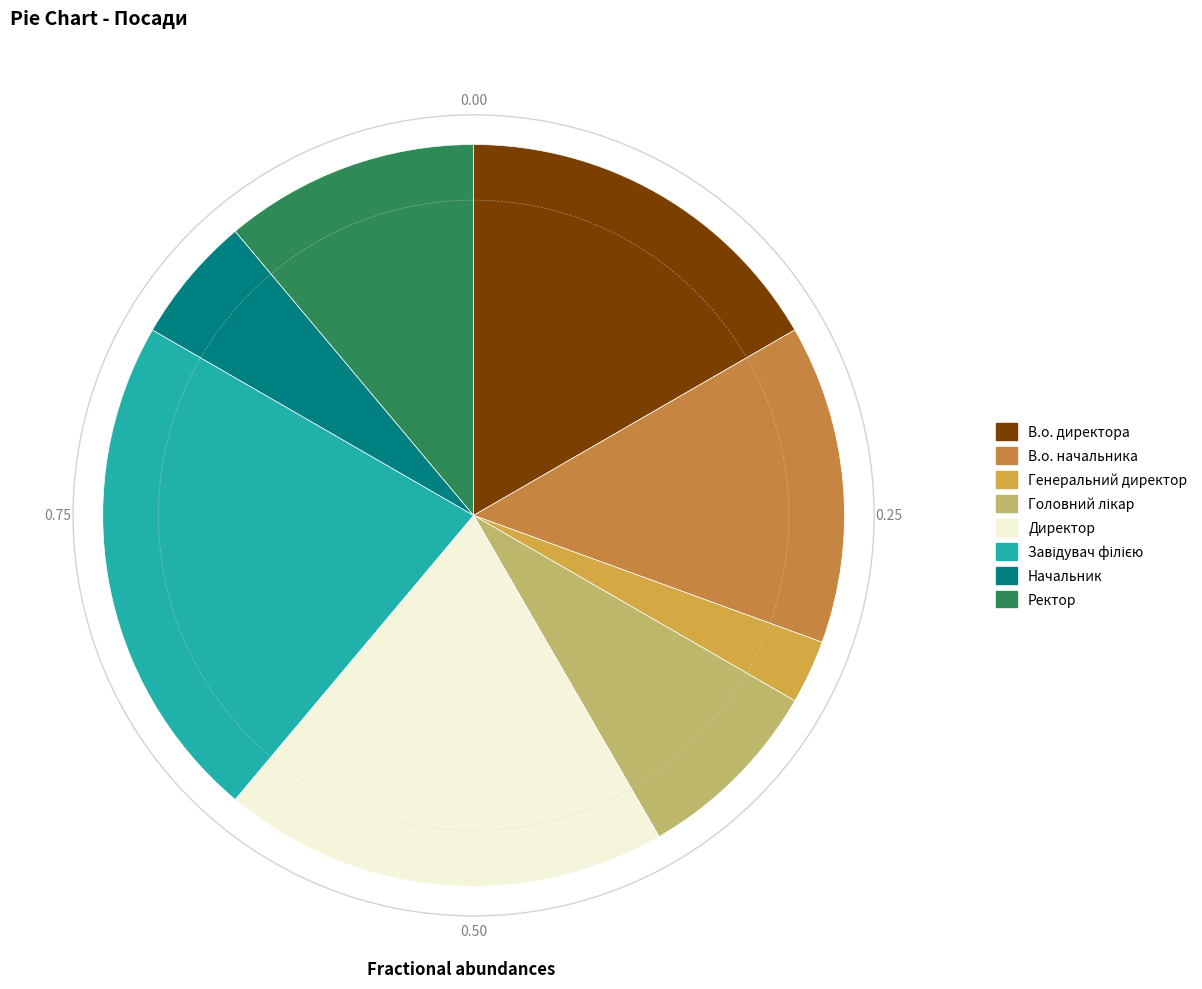

How many segments does this pie chart have?

8